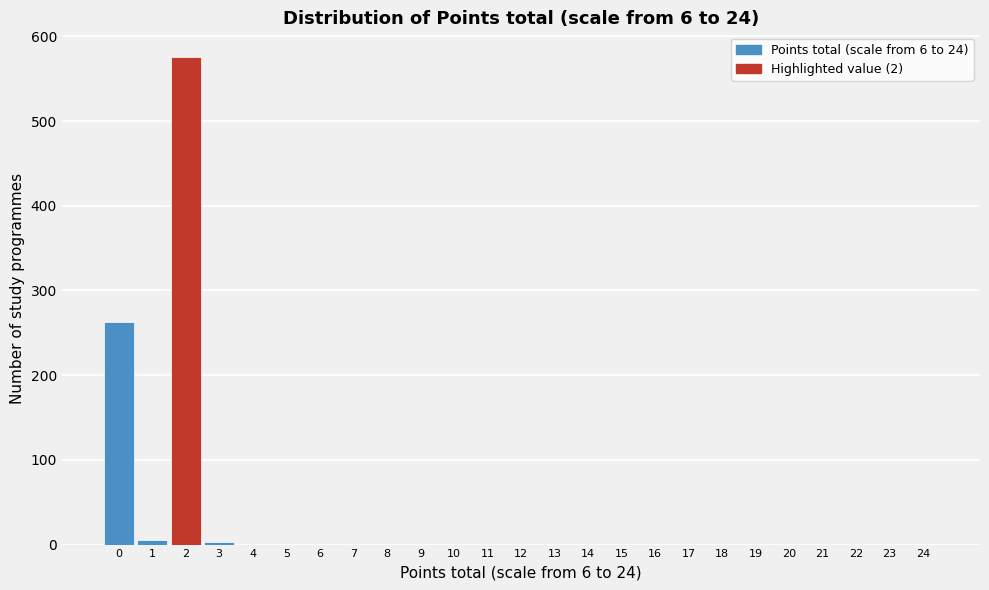

What is the maximum value shown in the chart?

576